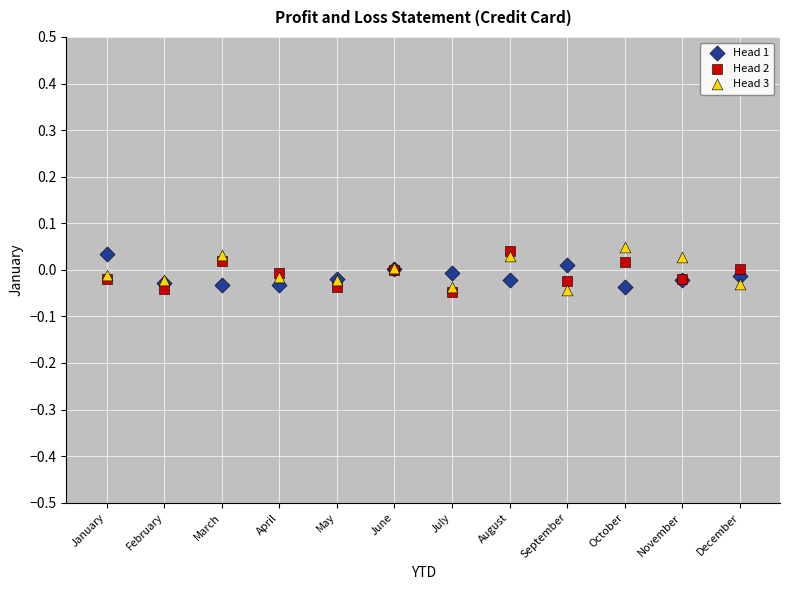

Which series has the widest spread of Y values?

Head 3